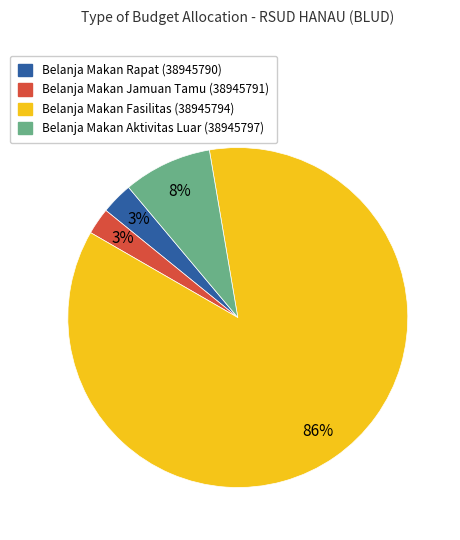

Combined, do Belanja Makan Rapat (38945790) and Belanja Makan Jamuan Tamu (38945791) account for over 50%?

No